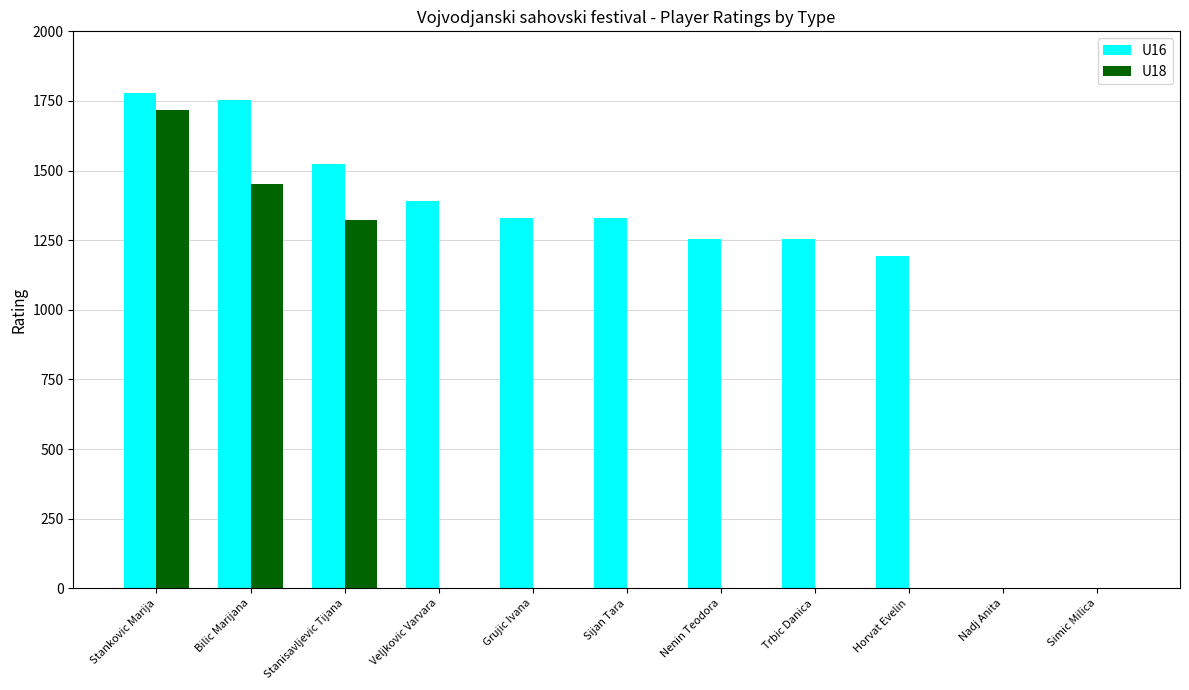

What is the total value across all series at Bilic Marijana?

3203